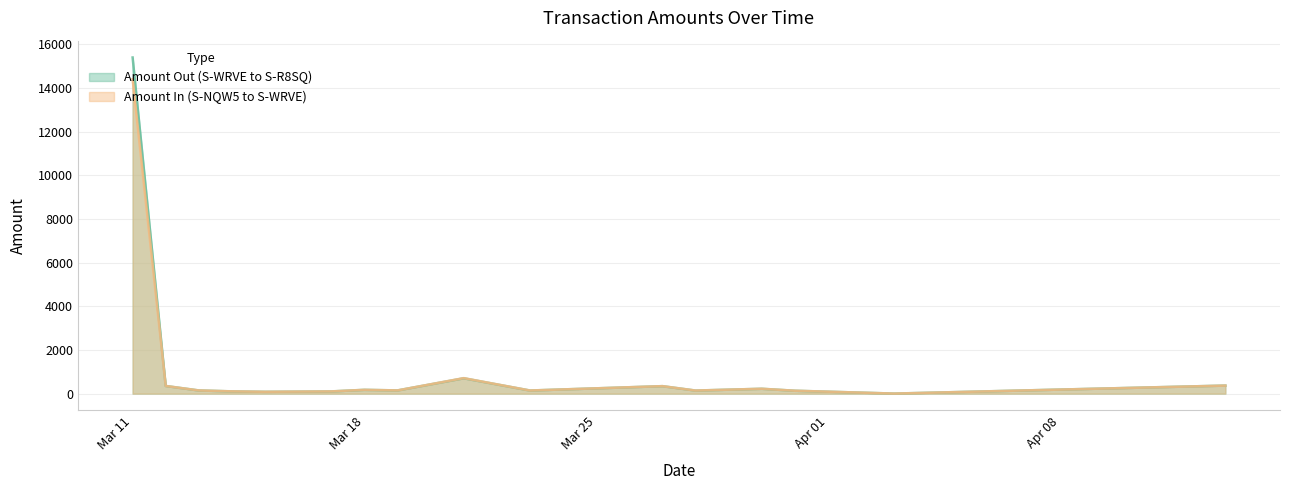

True or false: Amount In (S-NQW5 to S-WRVE) has more than 2 interior local peaks.

True